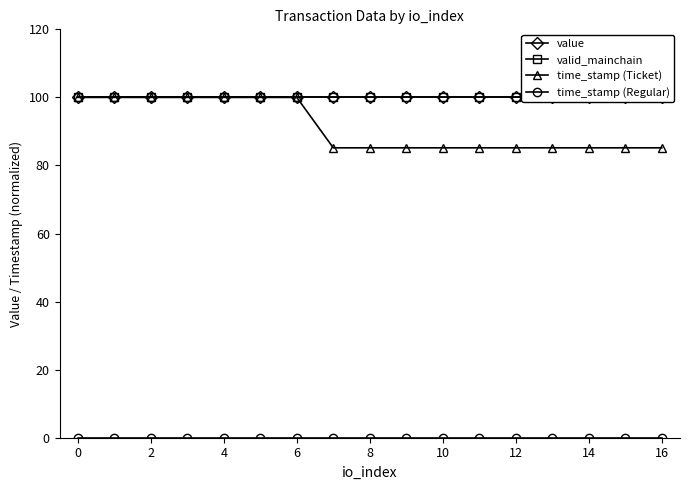

What is the difference between the maximum and minimum values in the time_stamp (Ticket) series?

14.8